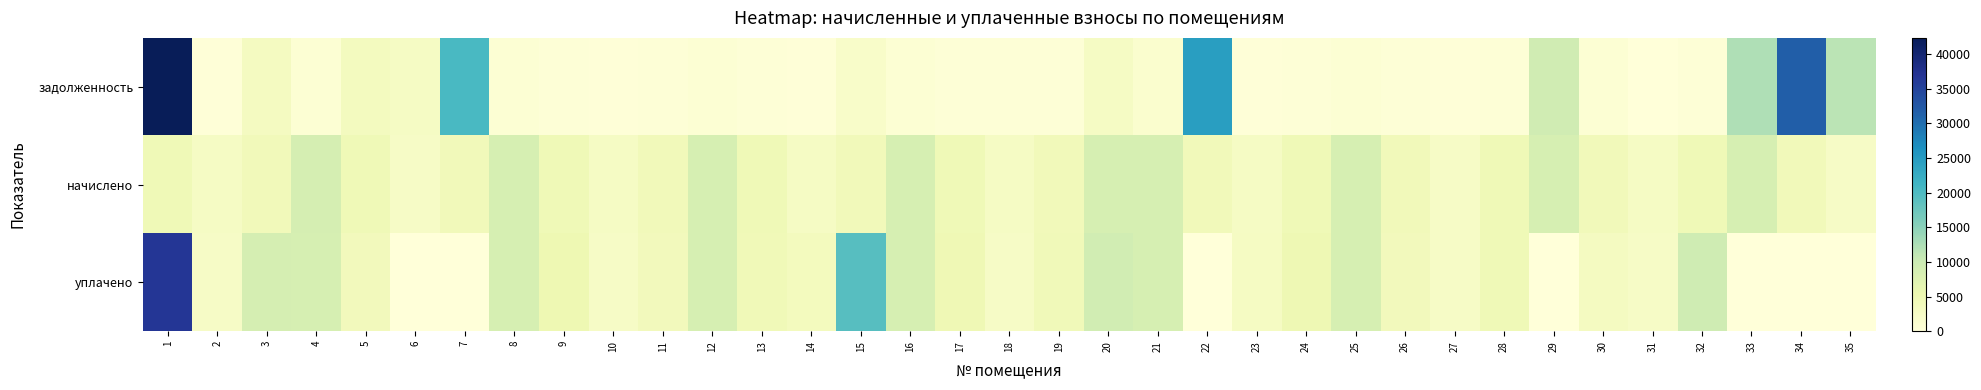

Which series has the largest range (max minus min)?

задолженность